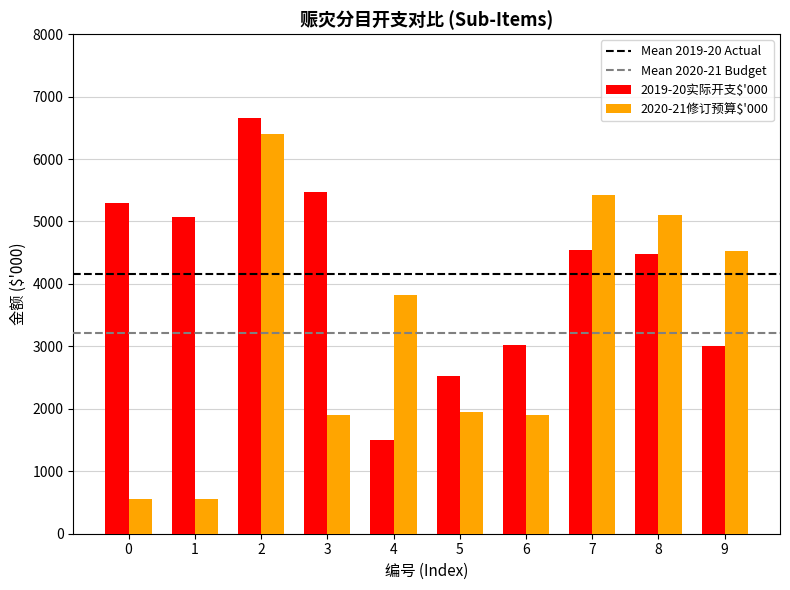

Are the bars horizontal?

No